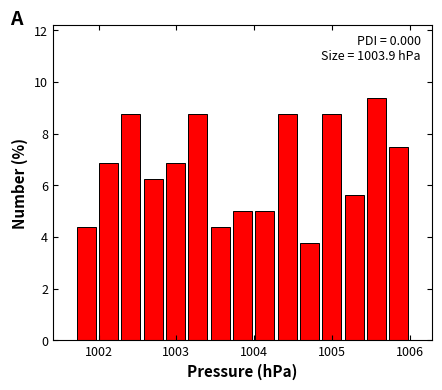

Read against the x-axis, roughly where is the centre of the tallest bar?

1005.6